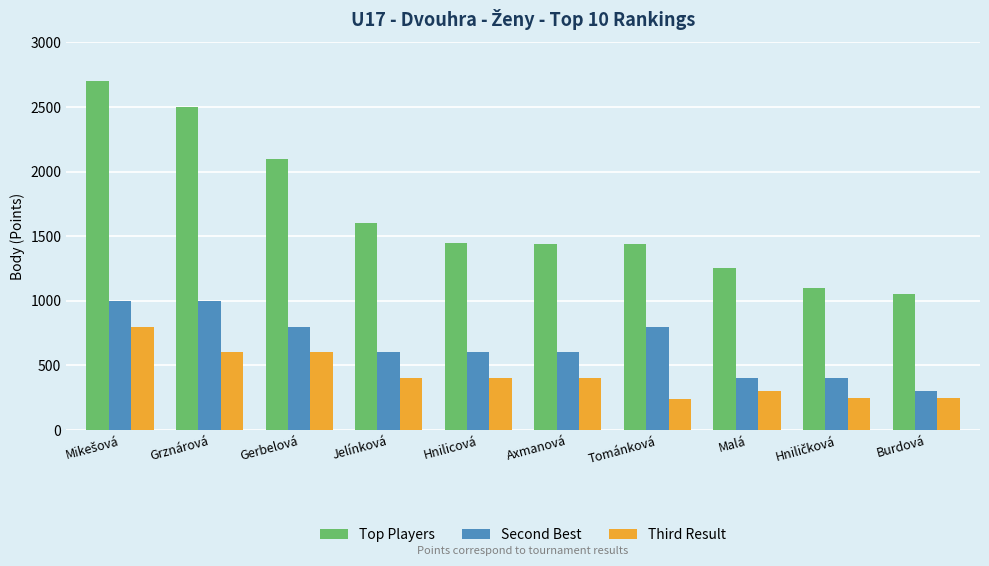

How many groups of bars are there?

10